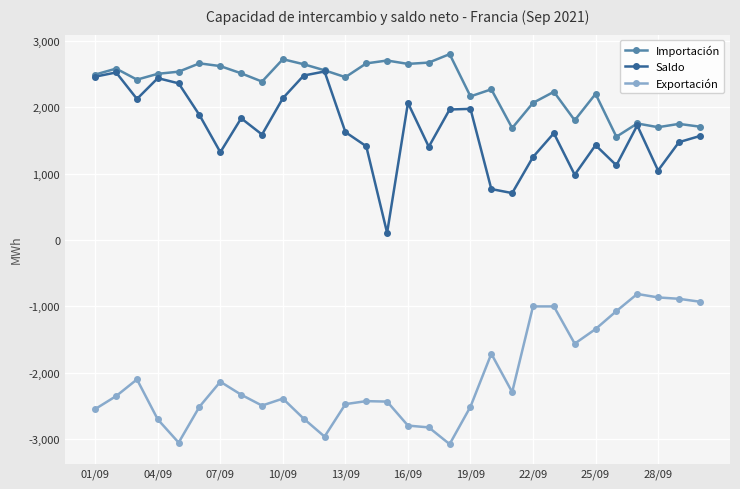

What is the maximum value for Saldo?

2539.4